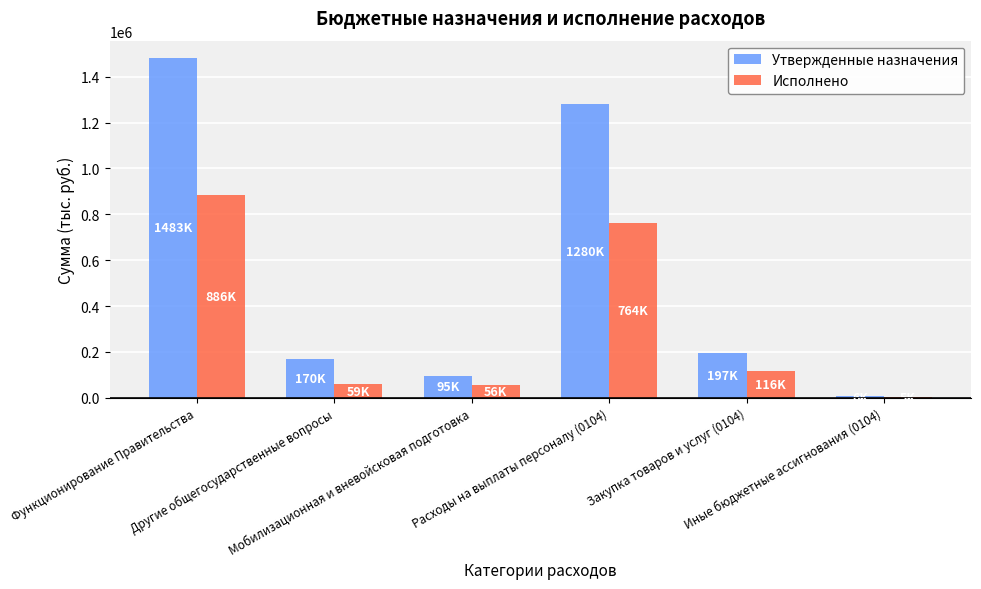

How many data points does each series have?

6